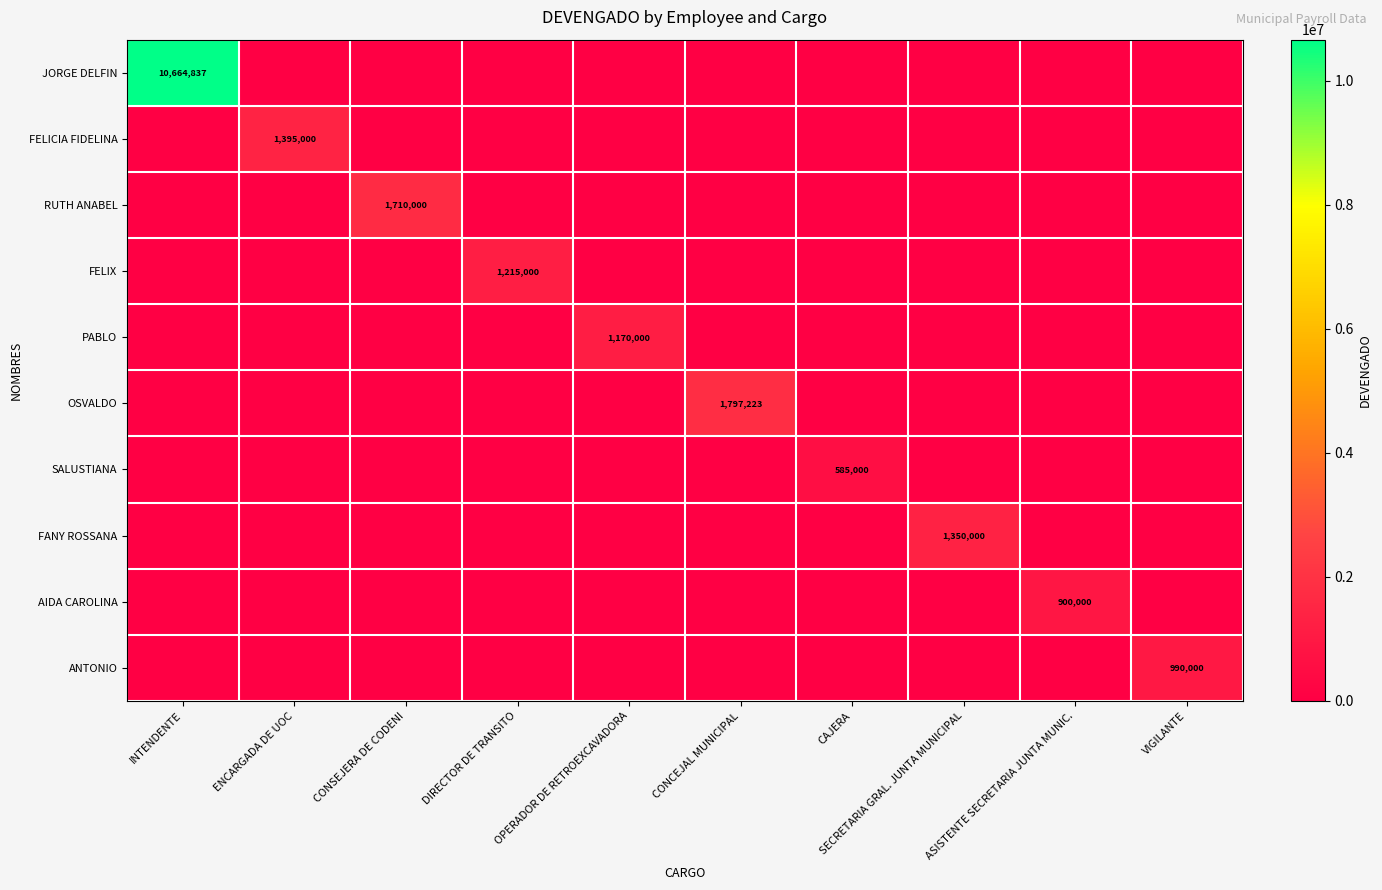

What is the difference between the maximum and second lowest values in the JORGE DELFIN series?

10664837